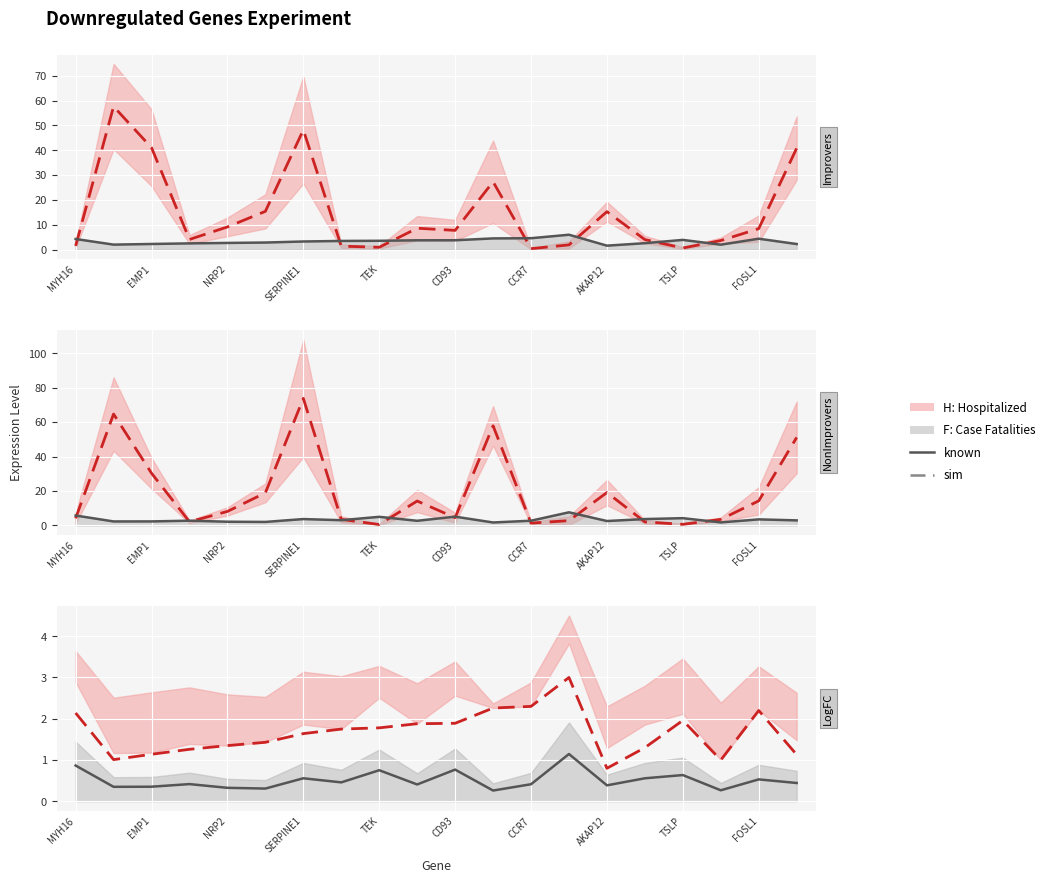

Between NRP2 and SERPINE1, which is larger?

SERPINE1